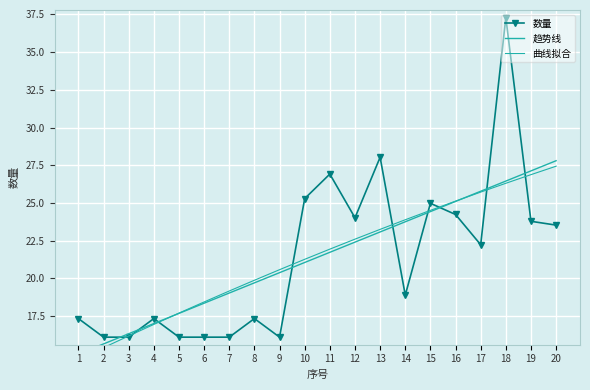

What is the value of the 数量 point at the 17th from the left?

22.2